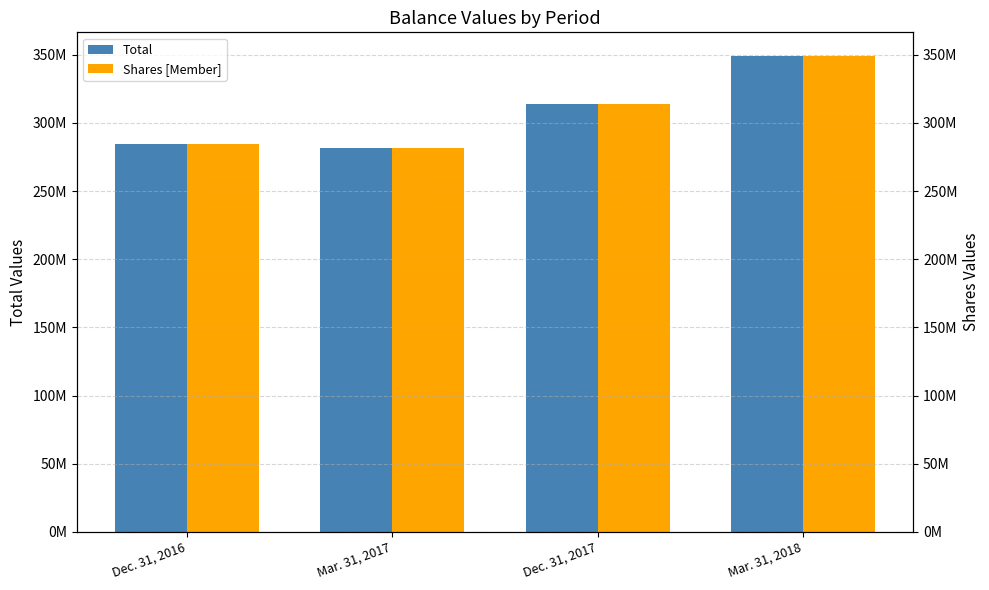

What is the label of the 1st bar from the right?

Mar. 31, 2018